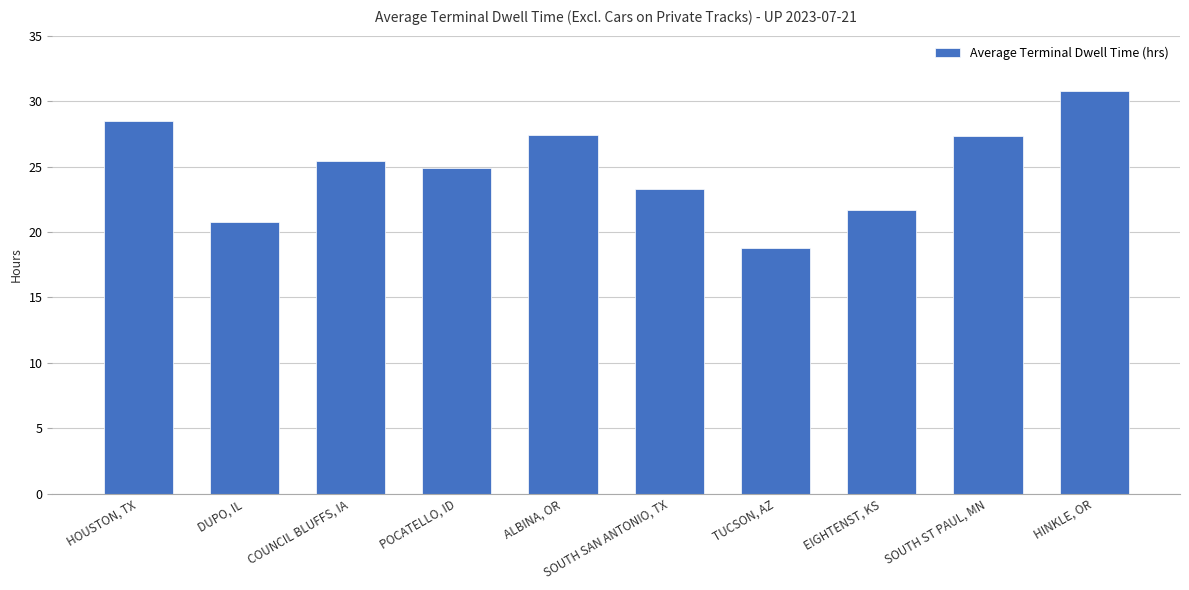

Which category has the lowest value across all series?

TUCSON, AZ